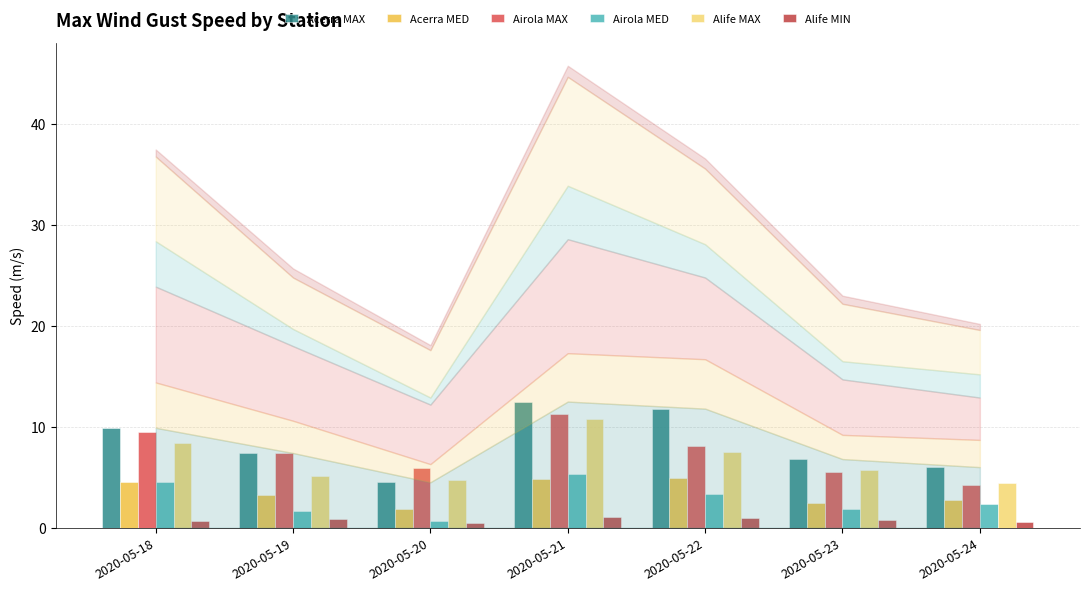

What is the greatest value displayed?

12.5